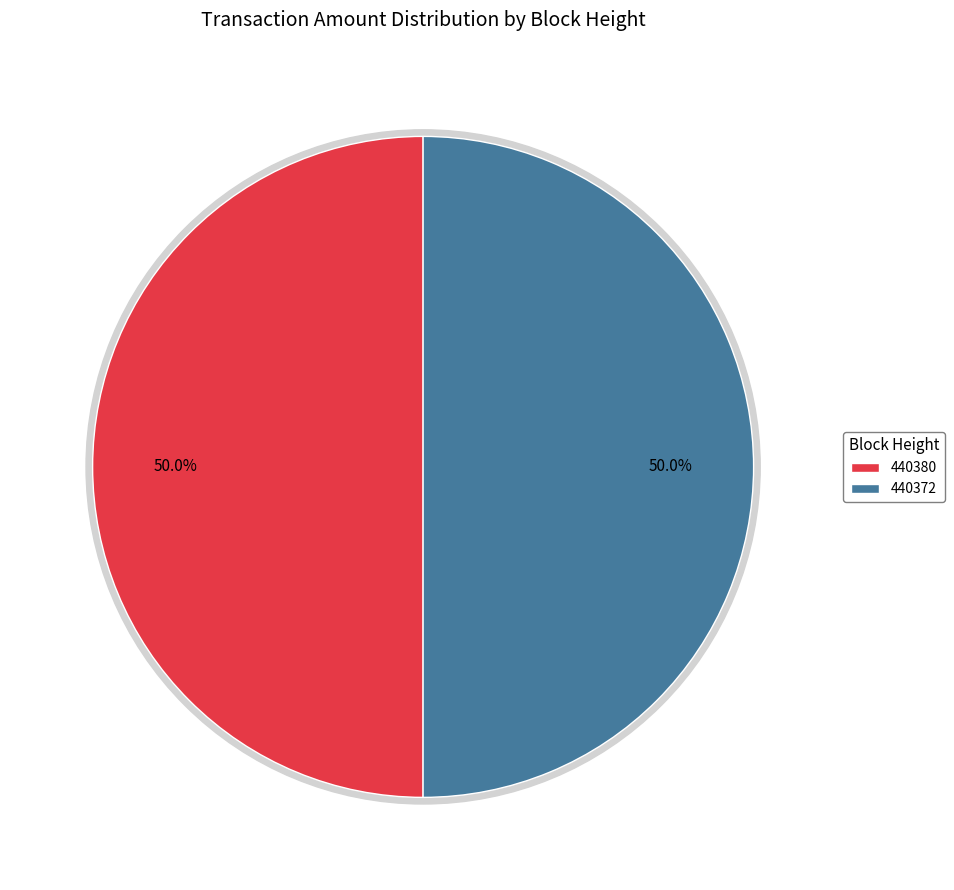

Combined, do 440380 and 440372 account for over 50%?

Yes